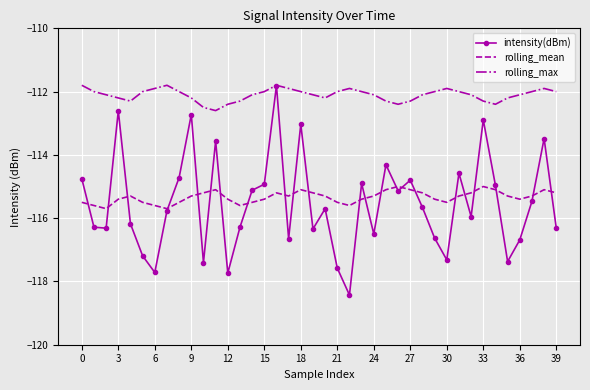

Which series has the largest total across all categories?

rolling_max